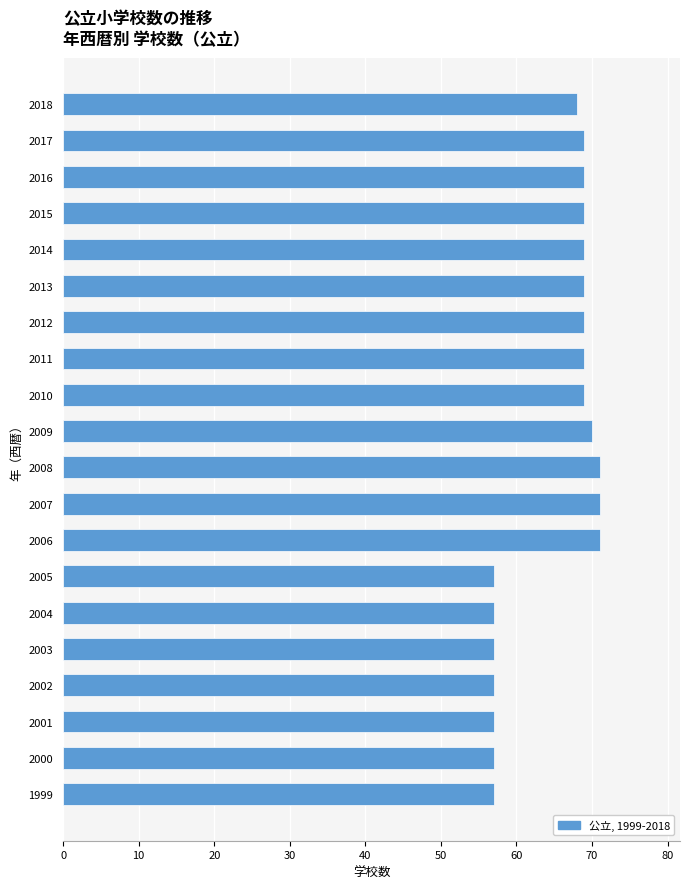

What is the minimum value shown in the chart?

57